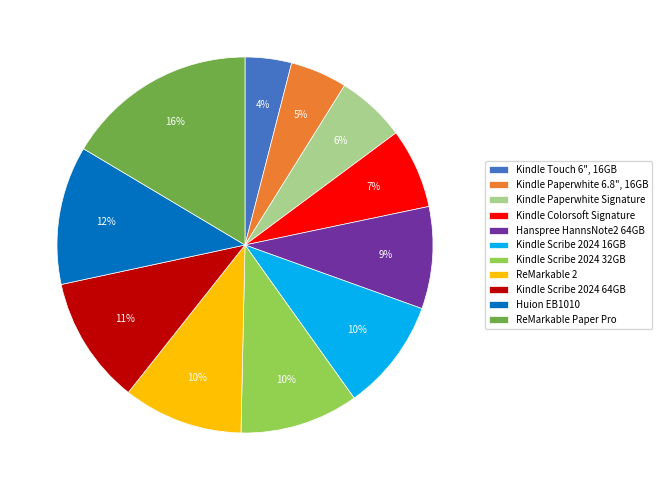

To the nearest percent, what portion does Kindle Scribe 2024 16GB represent?

10%